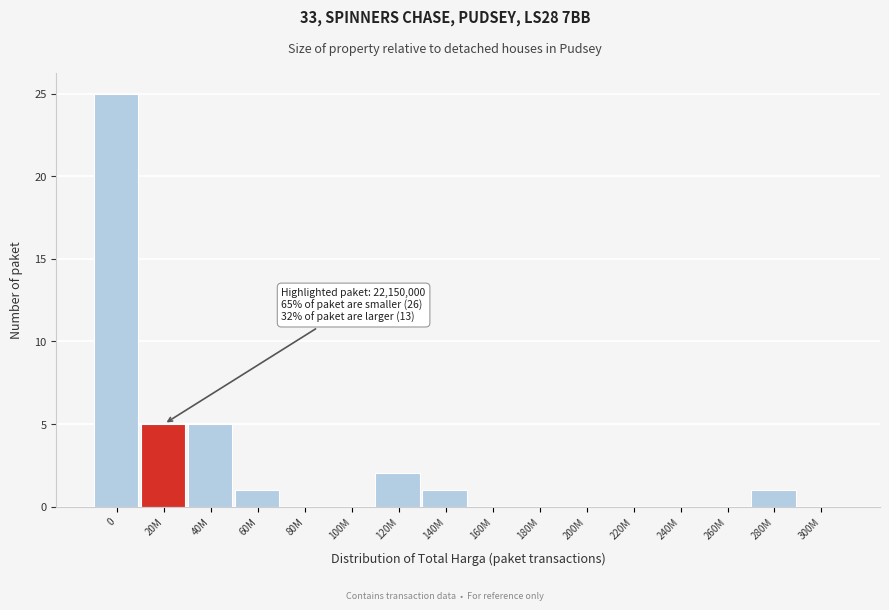

Reading left to right, transcribe all the data shown in this chart.

0=25	20M=5	40M=5	60M=1	80M=0	100M=0	120M=2	140M=1	160M=0	180M=0	200M=0	220M=0	240M=0	260M=0	280M=1	300M=0